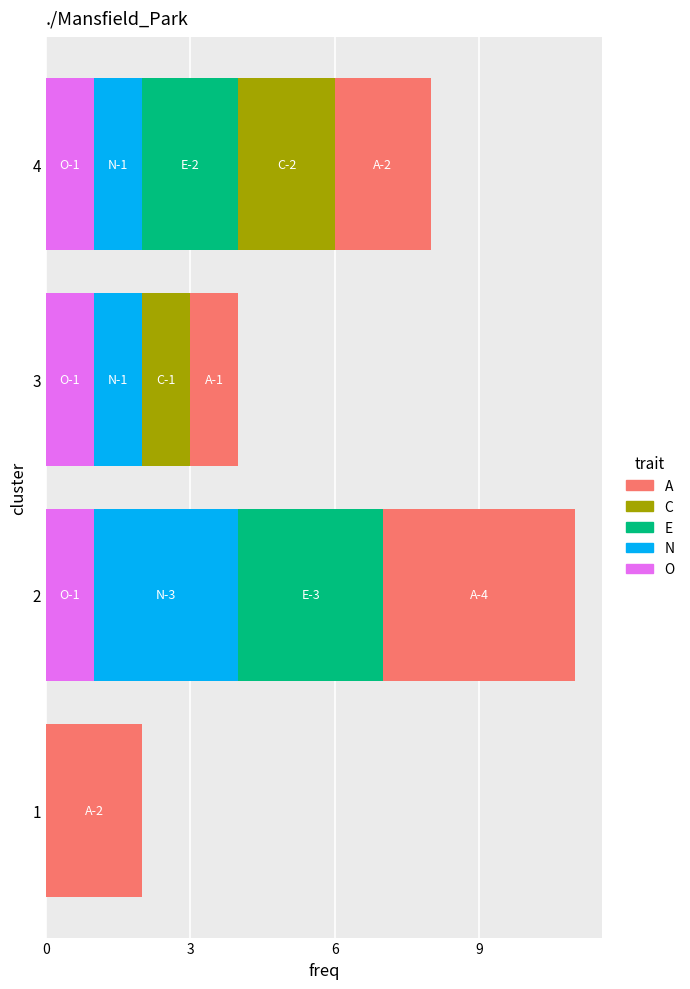

What is the sum of all O values?

3